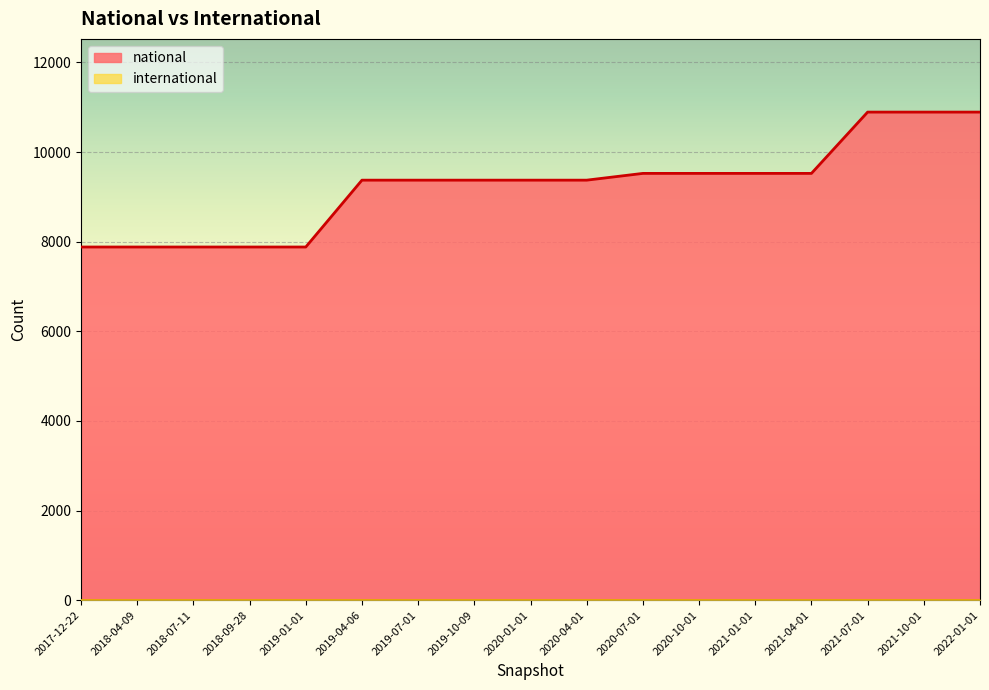

Approximately how many times larger is the value at 2019-04-06 compared to 2022-01-01?

0.9